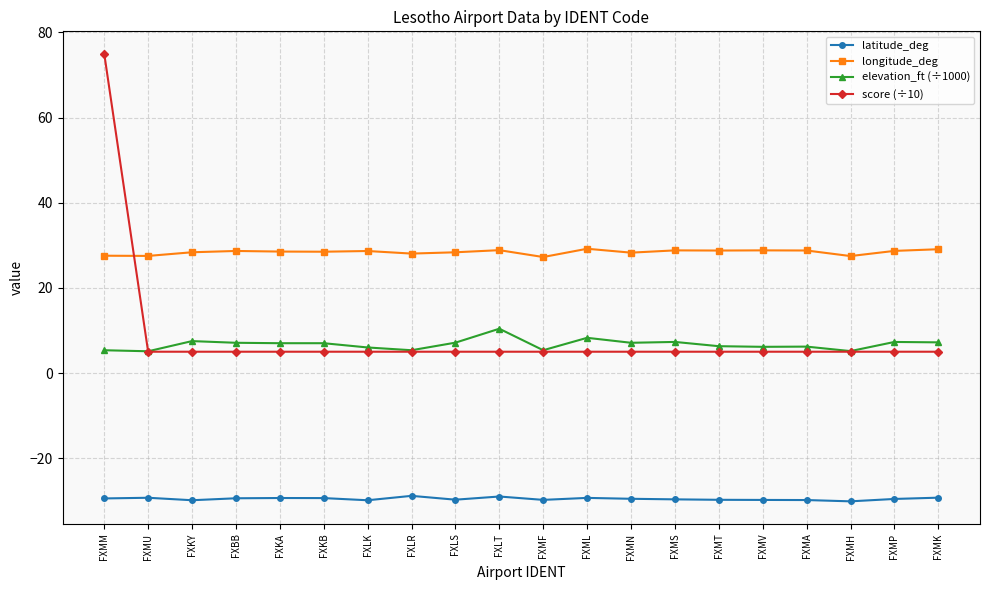

Rank the series by their maximum value, from lowest to highest.

latitude_deg, elevation_ft (÷1000), longitude_deg, score (÷10)